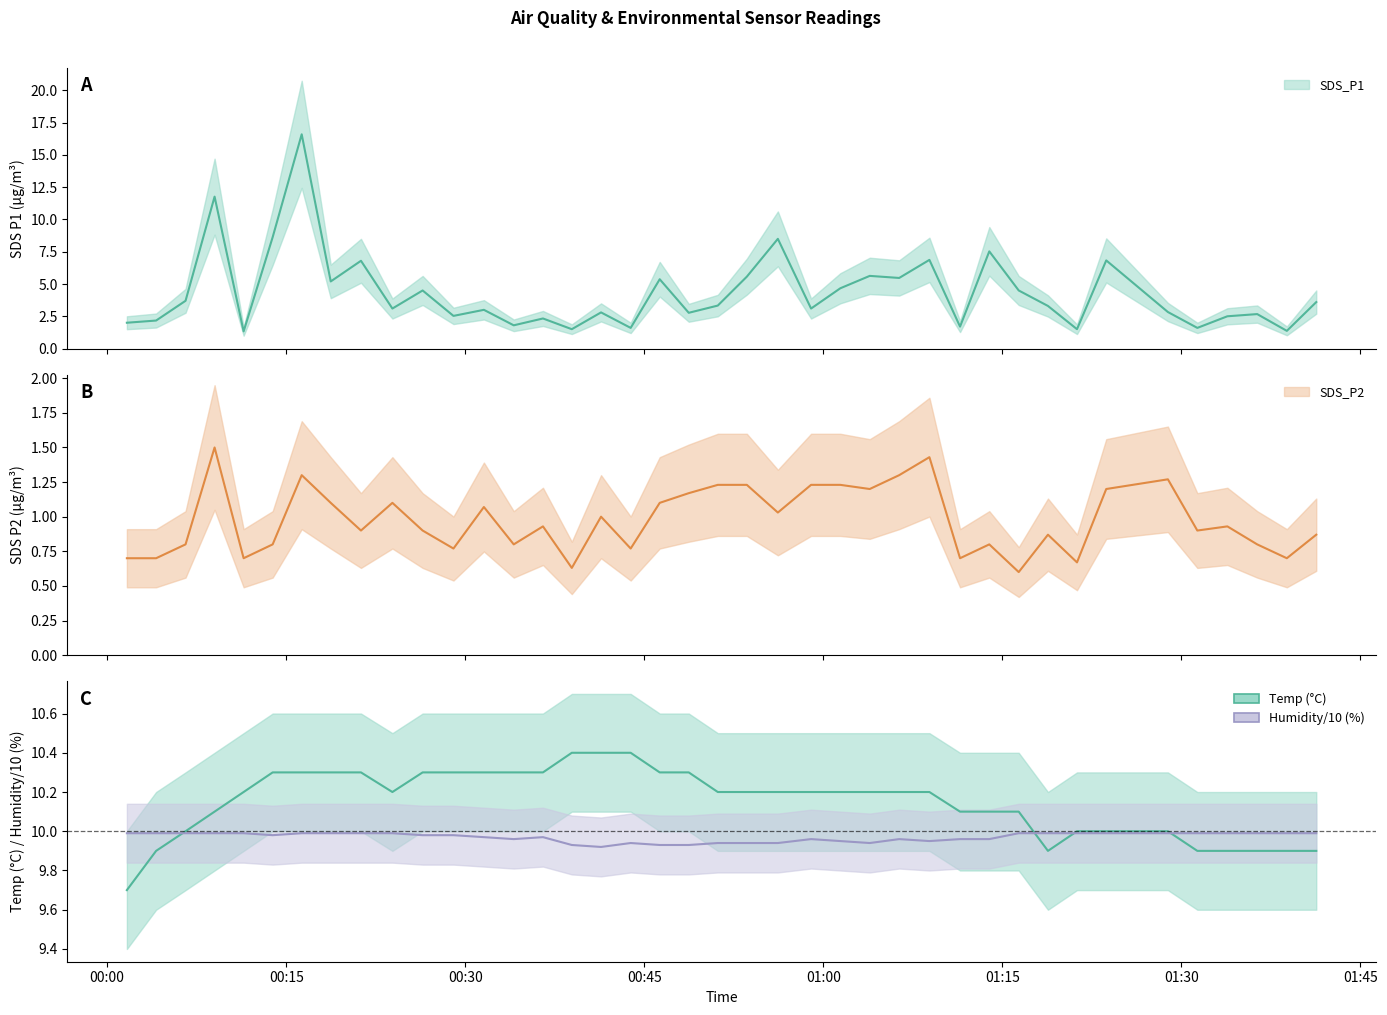

At which category is the sum across all series the highest?

2022/01/03 00:16:18